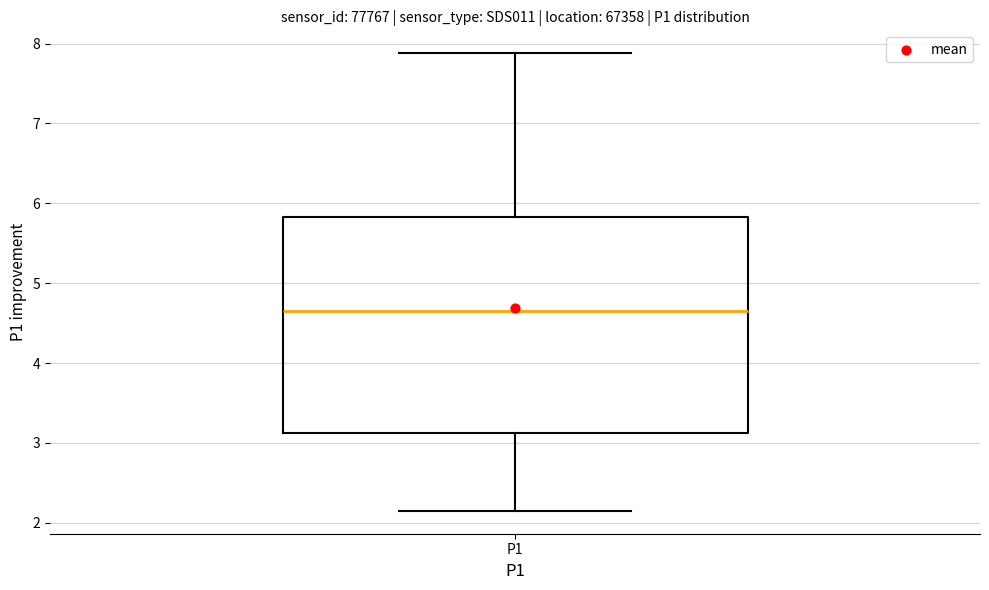

Read this box plot against the y-axis: the position of the median line, the range covered by the box, and the ends of both whiskers. The values are not printed on the chart, so give them approximately, as read against the axis.

median 4.7, box 3.1 to 5.8, whiskers 2.2 to 7.9